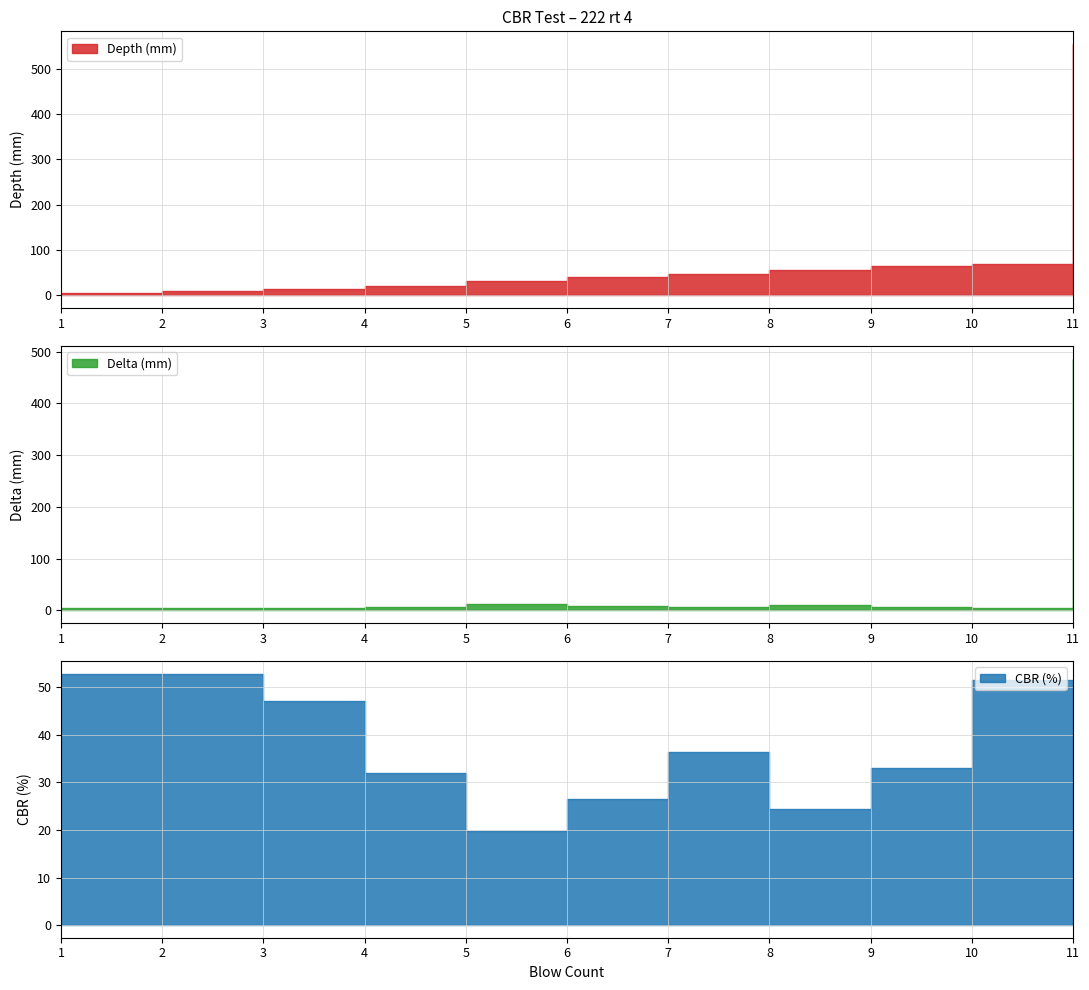

What is the total value across all series at 8?

90.2